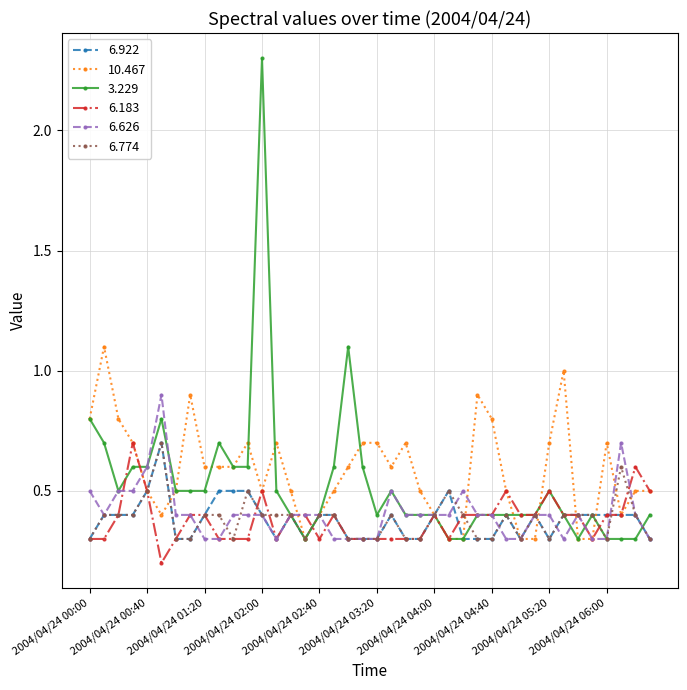

What is the greatest value displayed?

2.3